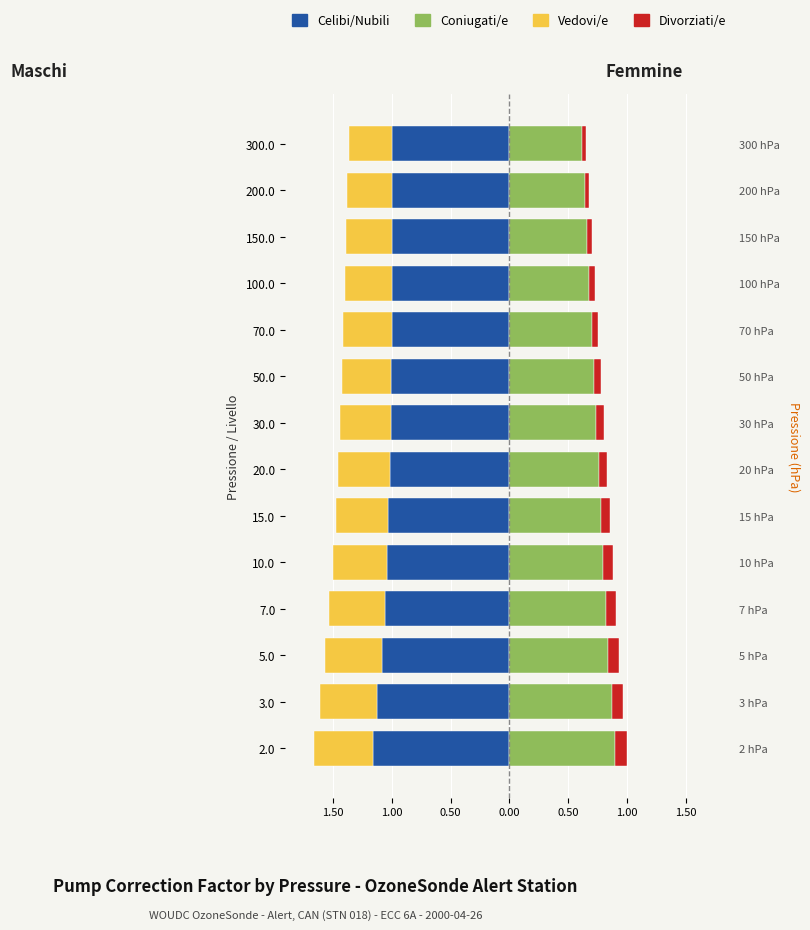

Count the number of data series in this chart.

4